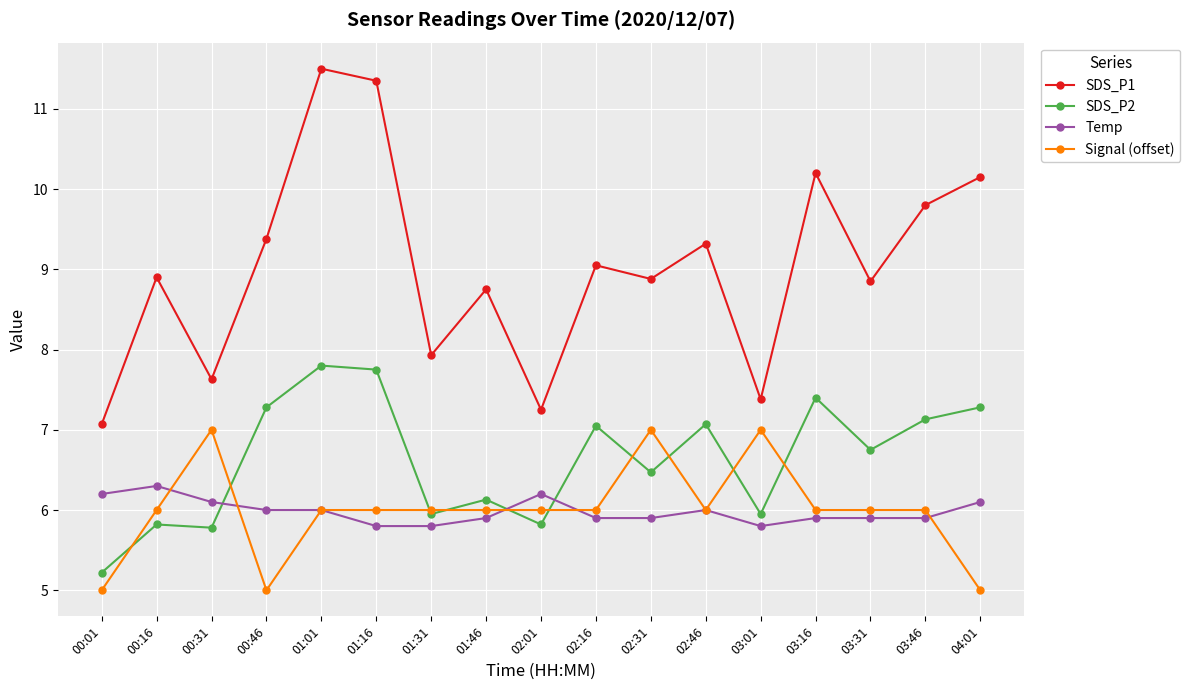

Read the Temp value at 00:16.

6.3